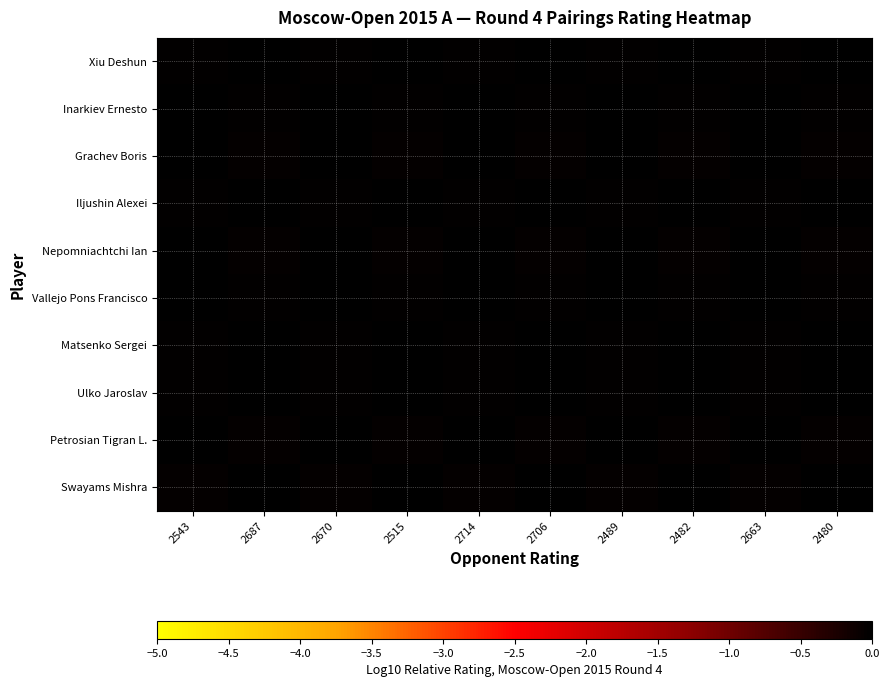

Reading right to left, list all the values displayed in this chart.

Xiu Deshun: 2480=-0.0	2663=-0.0	2482=-0.0	2489=-0.0	2706=-0.0	2714=-0.0	2515=-0.0	2670=-0.0	2687=-0.0	2543=-0.0
Inarkiev Ernesto: 2480=-0.0	2663=-0.0	2482=-0.0	2489=-0.0	2706=-0.0	2714=-0.0	2515=-0.0	2670=-0.0	2687=-0.0	2543=-0.0
Grachev Boris: 2480=-0.0	2663=-0.0	2482=-0.0	2489=-0.0	2706=-0.0	2714=-0.0	2515=-0.0	2670=-0.0	2687=-0.0	2543=-0.0
Iljushin Alexei: 2480=-0.0	2663=-0.0	2482=-0.0	2489=-0.0	2706=-0.0	2714=-0.0	2515=-0.0	2670=-0.0	2687=-0.0	2543=-0.0
Nepomniachtchi Ian: 2480=-0.1	2663=0.0	2482=-0.1	2489=0.0	2706=-0.1	2714=0.0	2515=-0.1	2670=0.0	2687=-0.1	2543=0.0
Vallejo Pons Francisco: 2480=-0.0	2663=-0.0	2482=-0.0	2489=-0.0	2706=-0.0	2714=-0.0	2515=-0.0	2670=-0.0	2687=-0.0	2543=-0.0
Matsenko Sergei: 2480=-0.0	2663=-0.0	2482=-0.0	2489=-0.0	2706=-0.0	2714=-0.0	2515=-0.0	2670=-0.0	2687=-0.0	2543=-0.0
Ulko Jaroslav: 2480=-0.0	2663=-0.0	2482=-0.0	2489=-0.0	2706=-0.0	2714=-0.0	2515=-0.0	2670=-0.0	2687=-0.0	2543=-0.0
Petrosian Tigran L.: 2480=-0.0	2663=-0.0	2482=-0.0	2489=-0.0	2706=-0.0	2714=-0.0	2515=-0.0	2670=-0.0	2687=-0.0	2543=-0.0
Swayams Mishra: 2480=-0.0	2663=-0.0	2482=-0.0	2489=-0.0	2706=-0.0	2714=-0.0	2515=-0.0	2670=-0.0	2687=-0.0	2543=-0.0